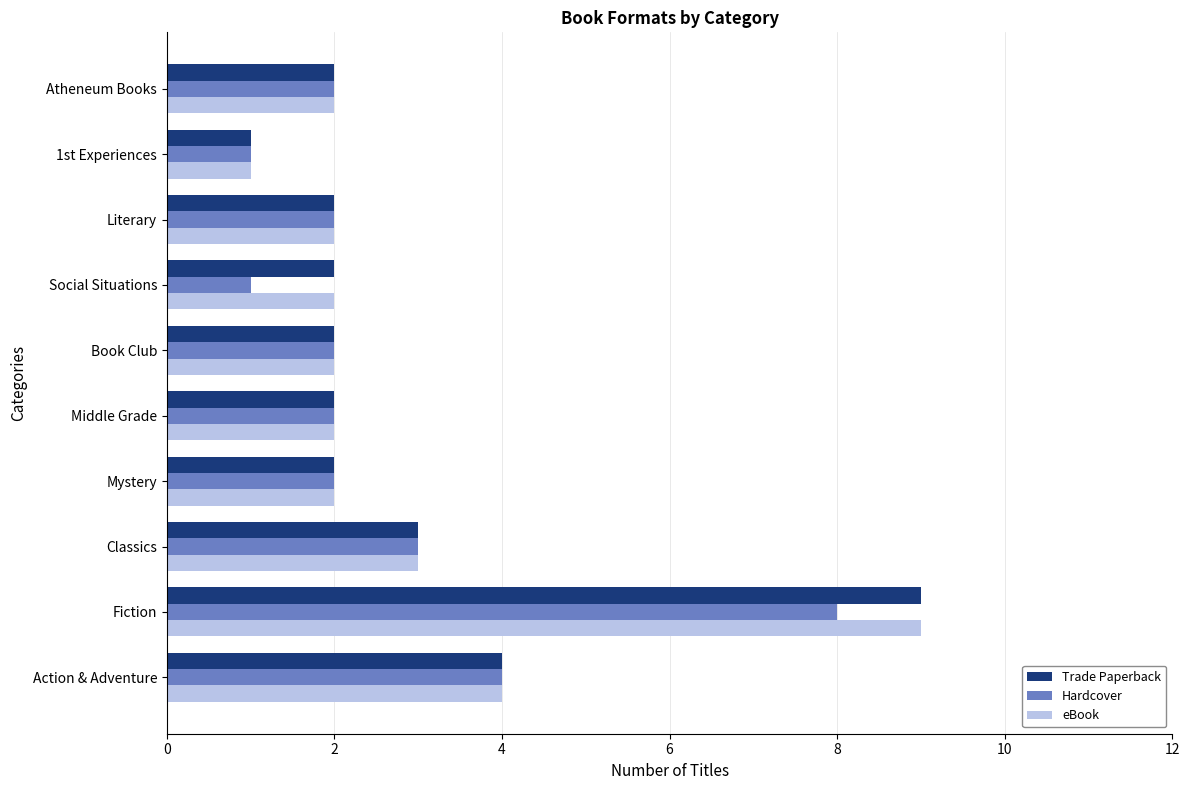

Is it true that Hardcover equals 3 at Classics?

True